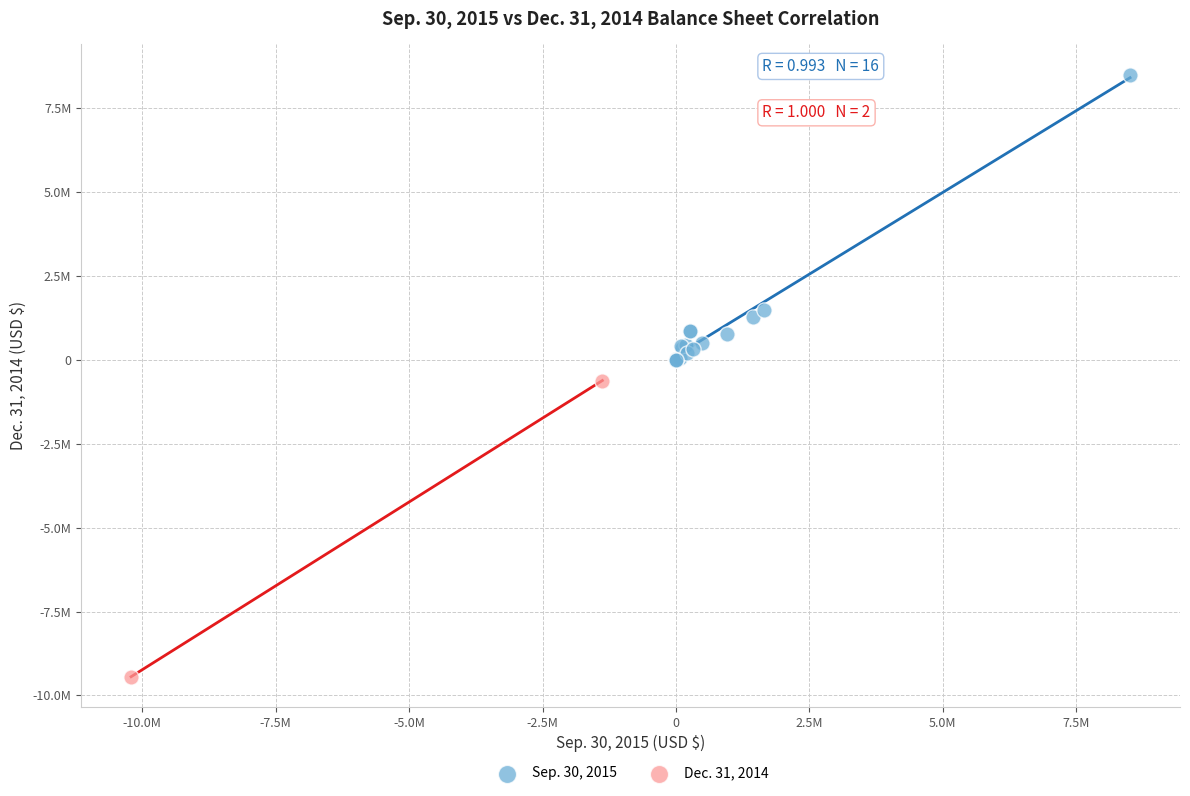

What are all the series names shown in the legend?

Sep. 30, 2015, Dec. 31, 2014